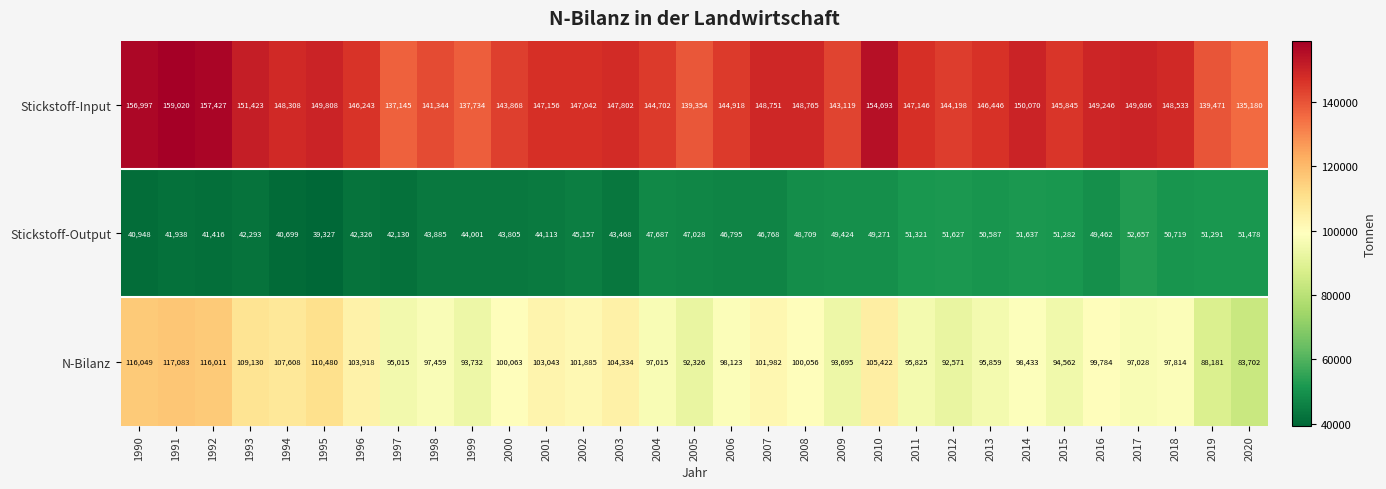

At 2011, list the series in order from smallest to largest.

Stickstoff-Output, N-Bilanz, Stickstoff-Input